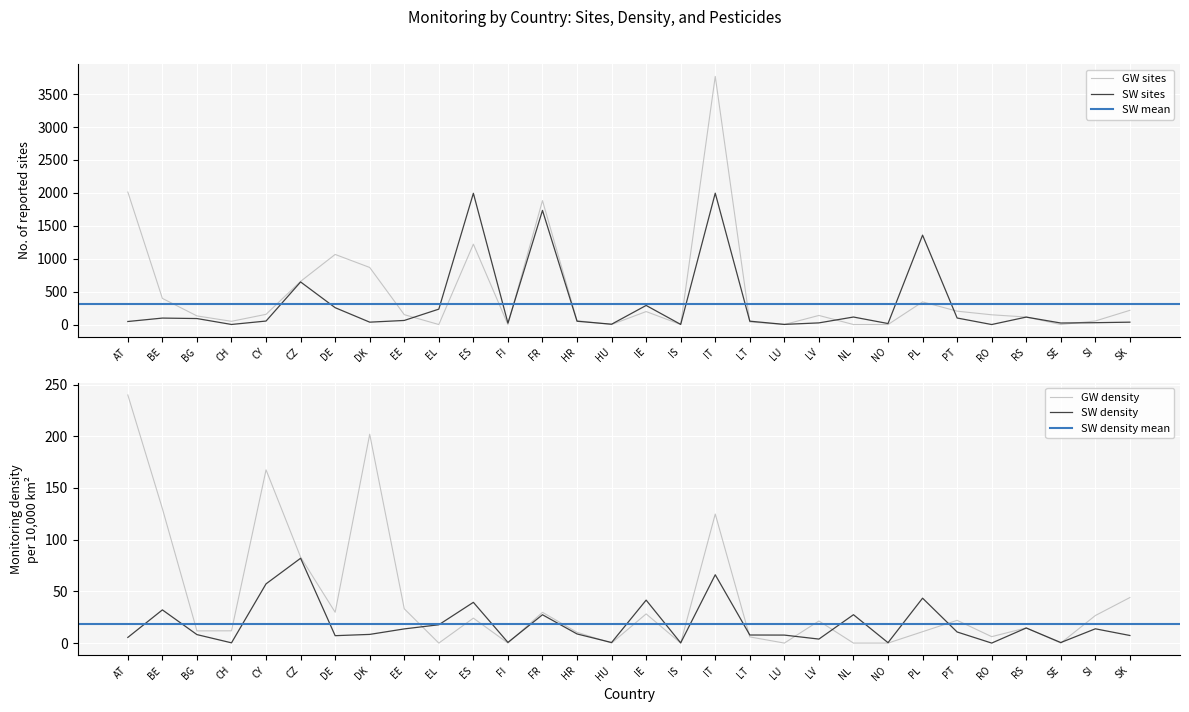

How many intersections are there between SW density and GW density?

10